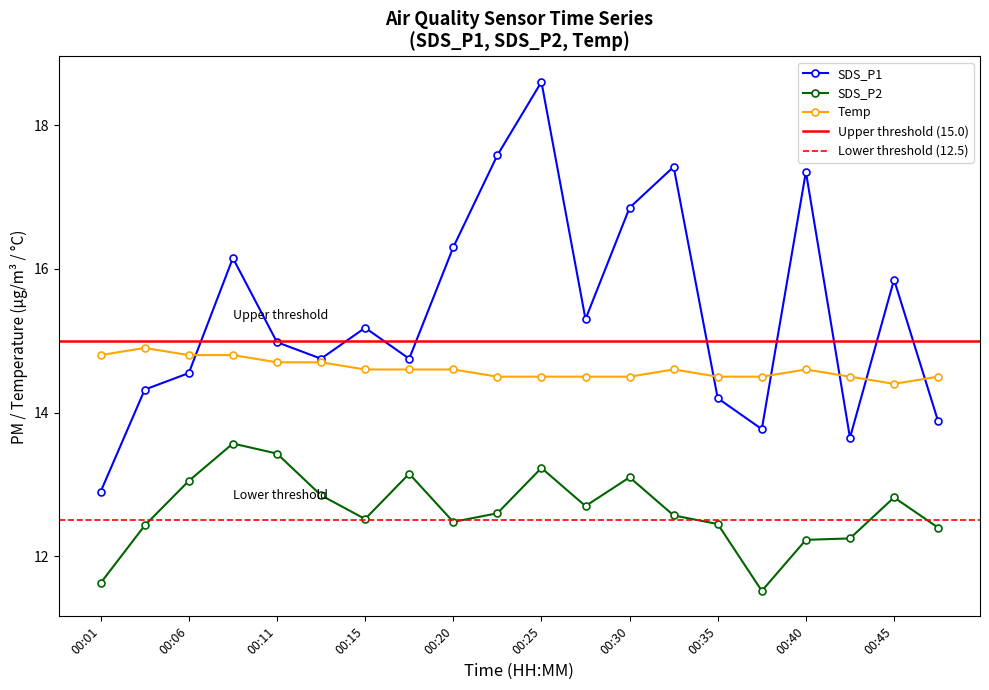

List the labels in order of SDS_P1 value, smallest first.

00:01, 00:42, 00:38, 00:47, 00:35, 00:03, 00:06, 00:13, 00:18, 00:11, 00:15, 00:28, 00:45, 00:08, 00:20, 00:30, 00:40, 00:33, 00:23, 00:25